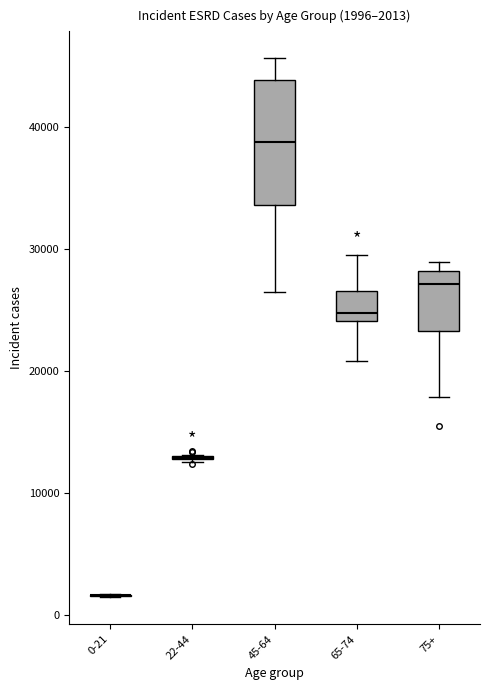

Which box is the tallest, from its lower edge to its upper edge?

45-64